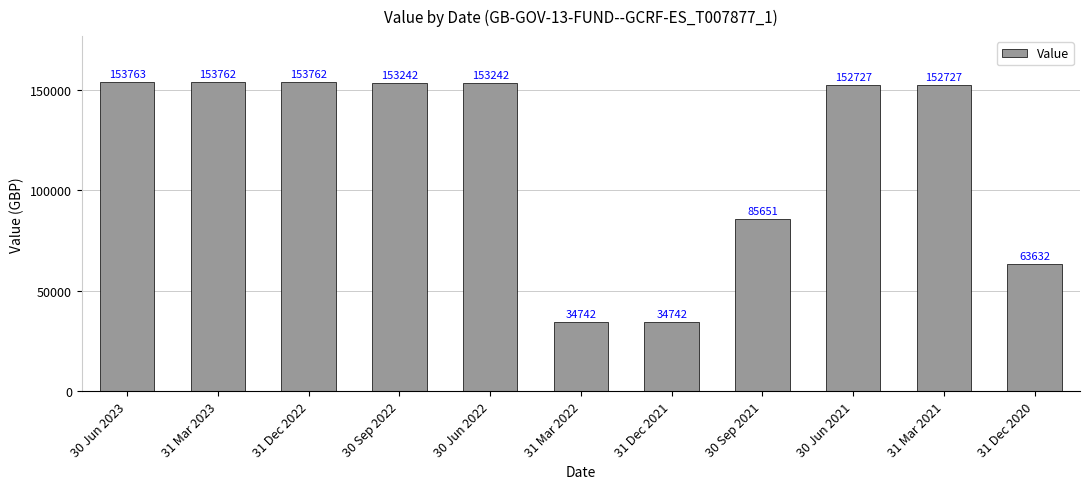

What is the sum of all values?

1291993.1